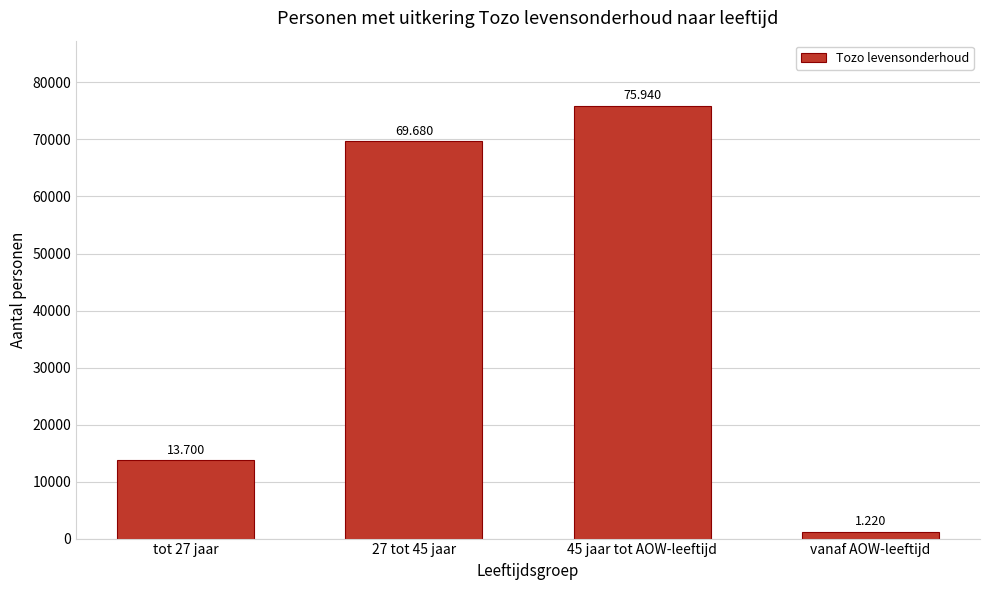

How many bars are there in total?

4